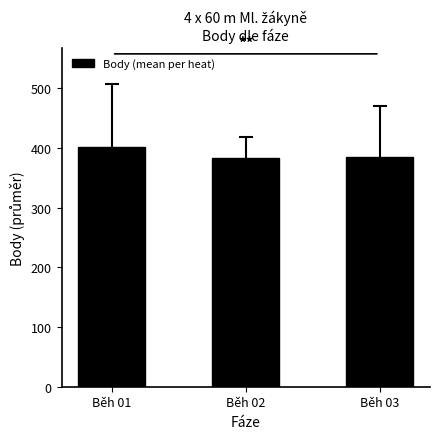

What is the value of the 3rd bar from the left?

385.6